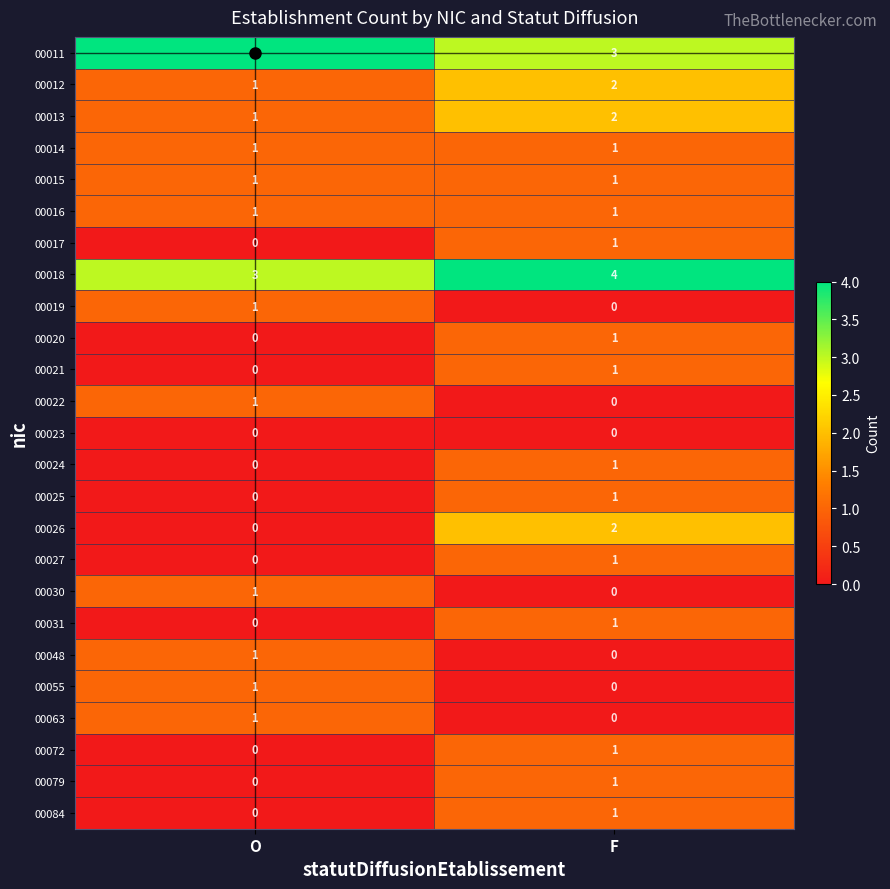

What is the total value across all series at F?

26